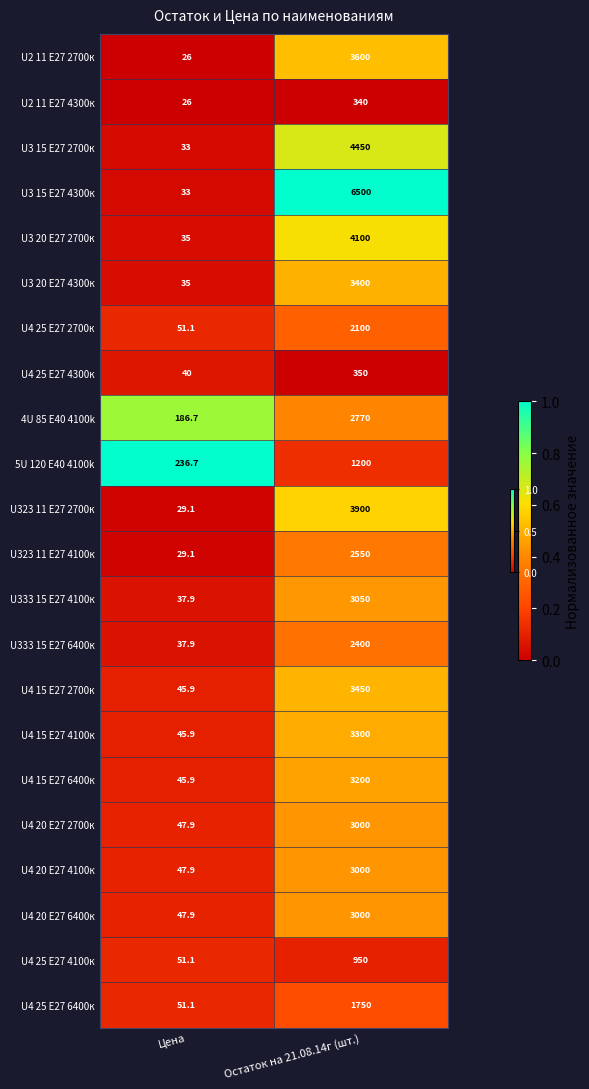

Which label corresponds to the largest value in the chart?

Остаток на 21.08.14г (шт.)